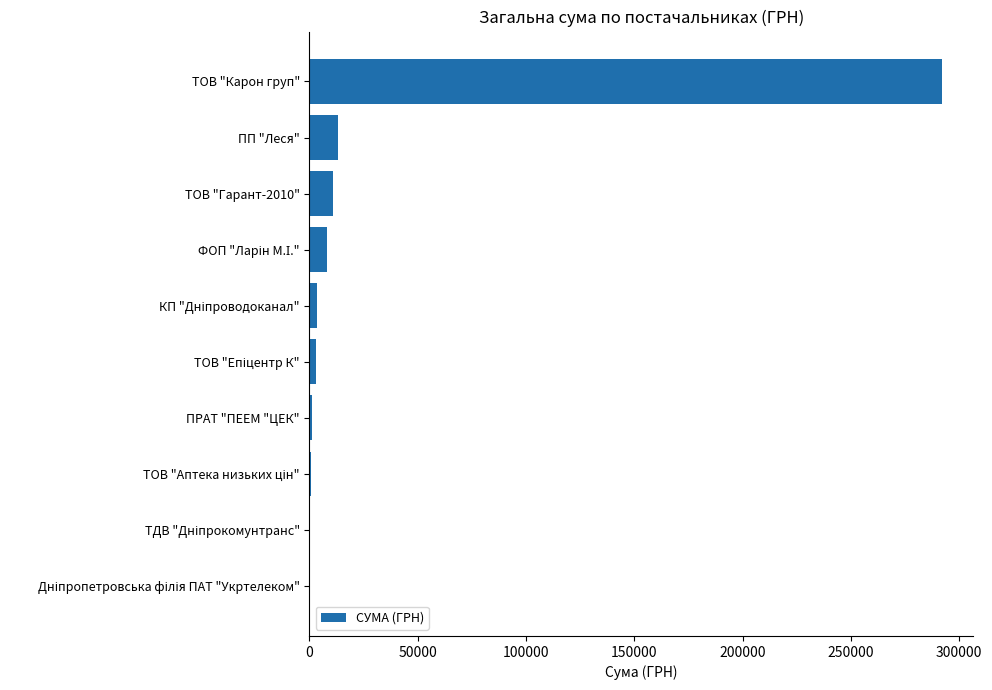

What is the sum of all values?

332796.2